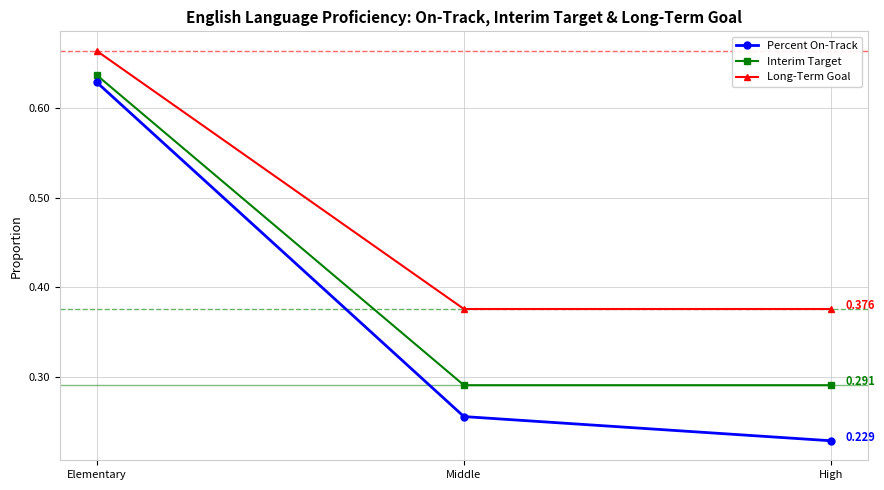

At which label does Percent On-Track reach its minimum?

High